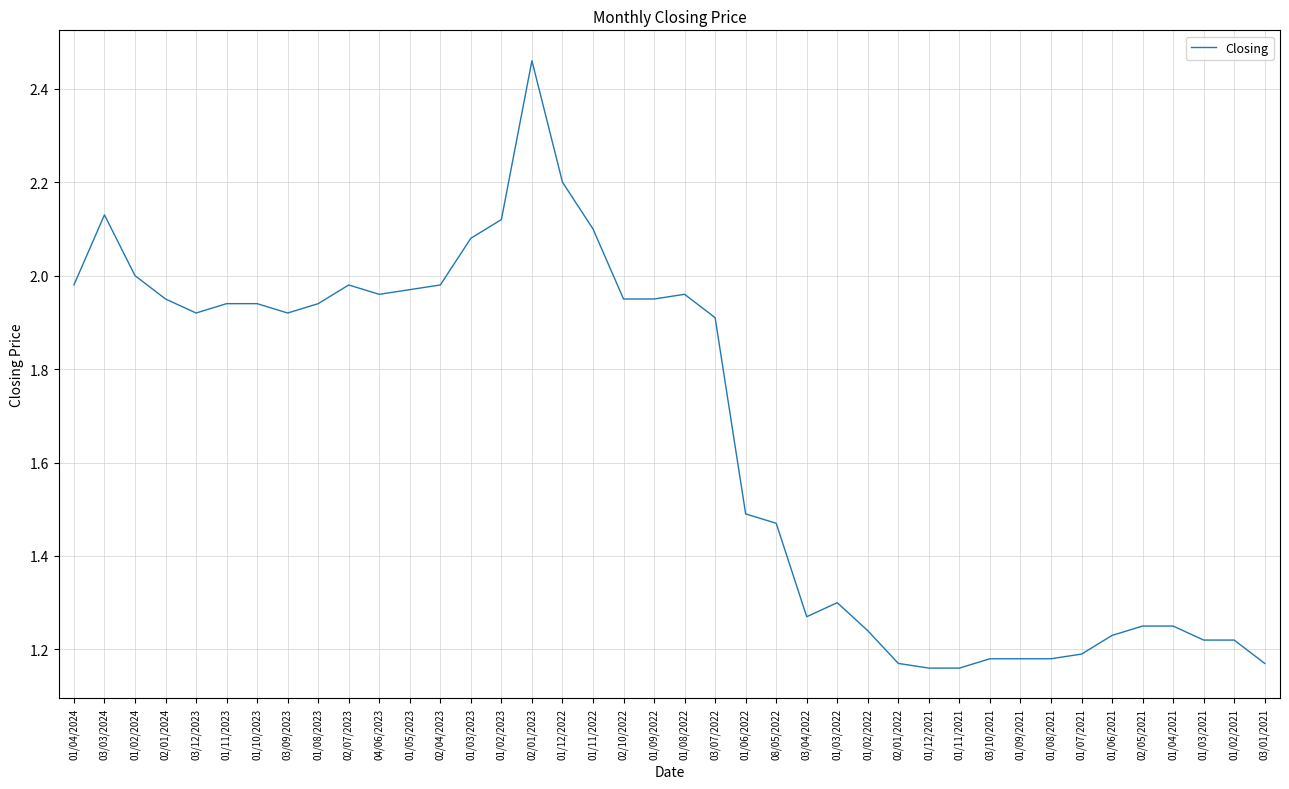

What position from the right is 01/12/2021?

12